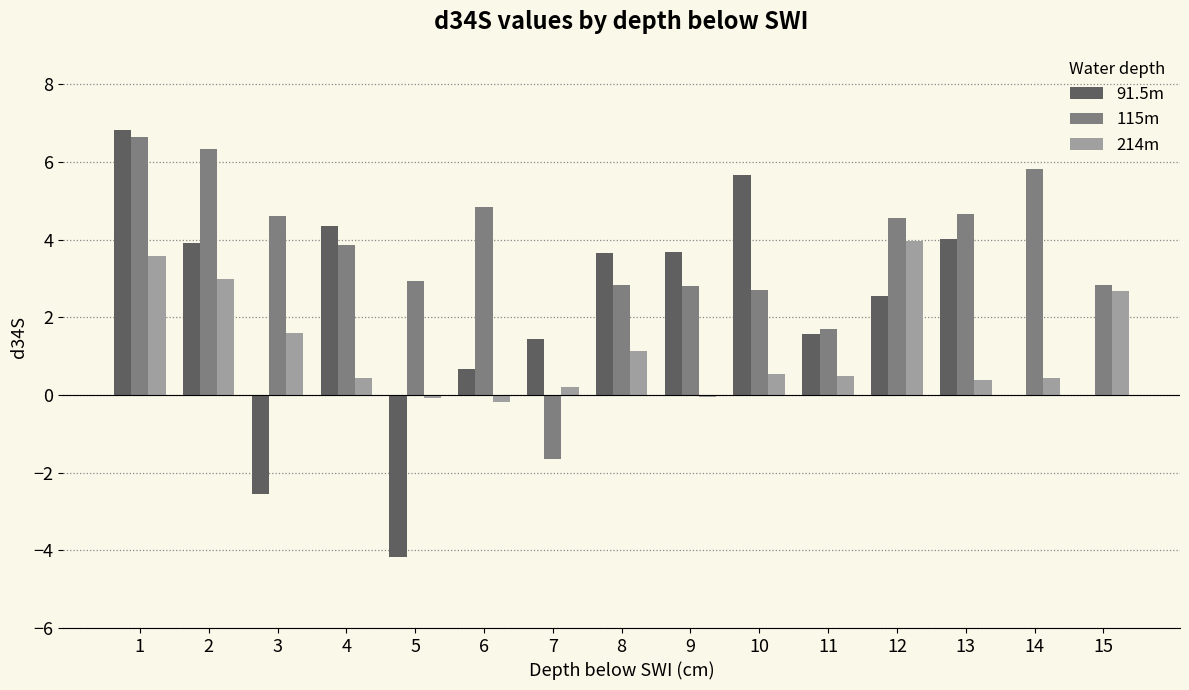

Which series has the widest spread of values?

91.5m